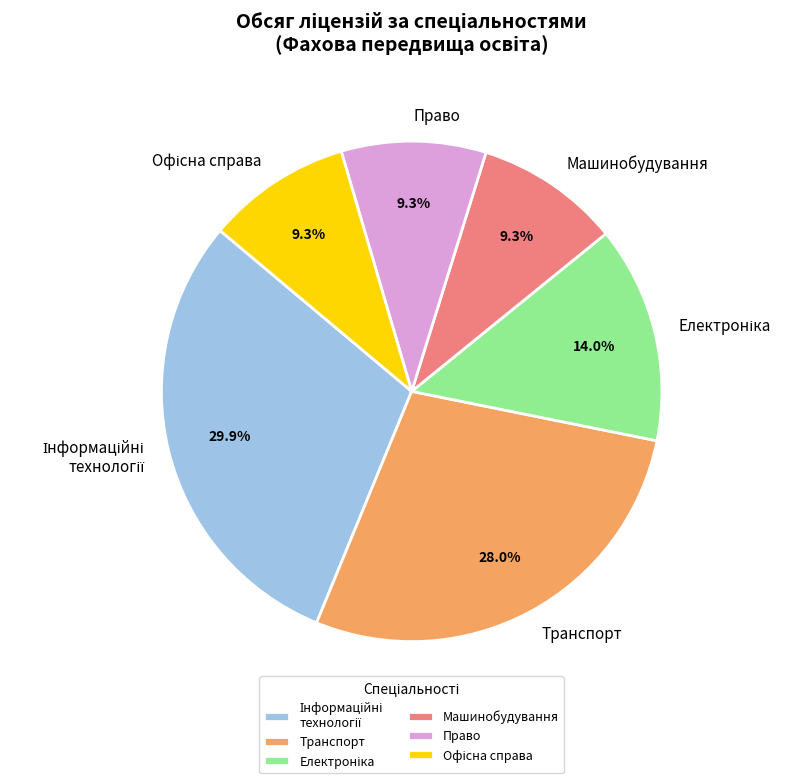

To the nearest percent, what is the average slice percentage?

17%